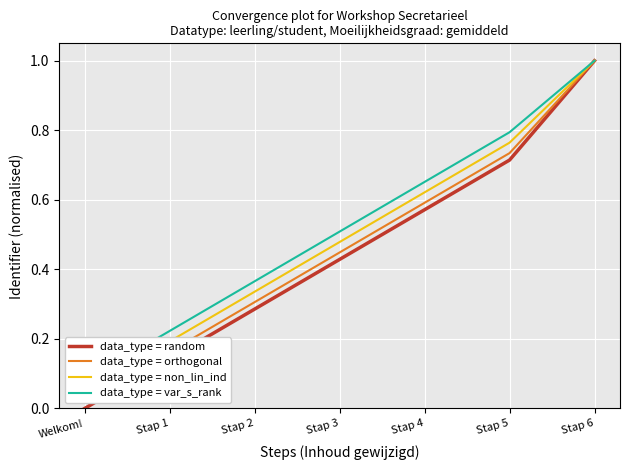

True or false: data_type = var_s_rank and data_type = random intersect in this chart.

False